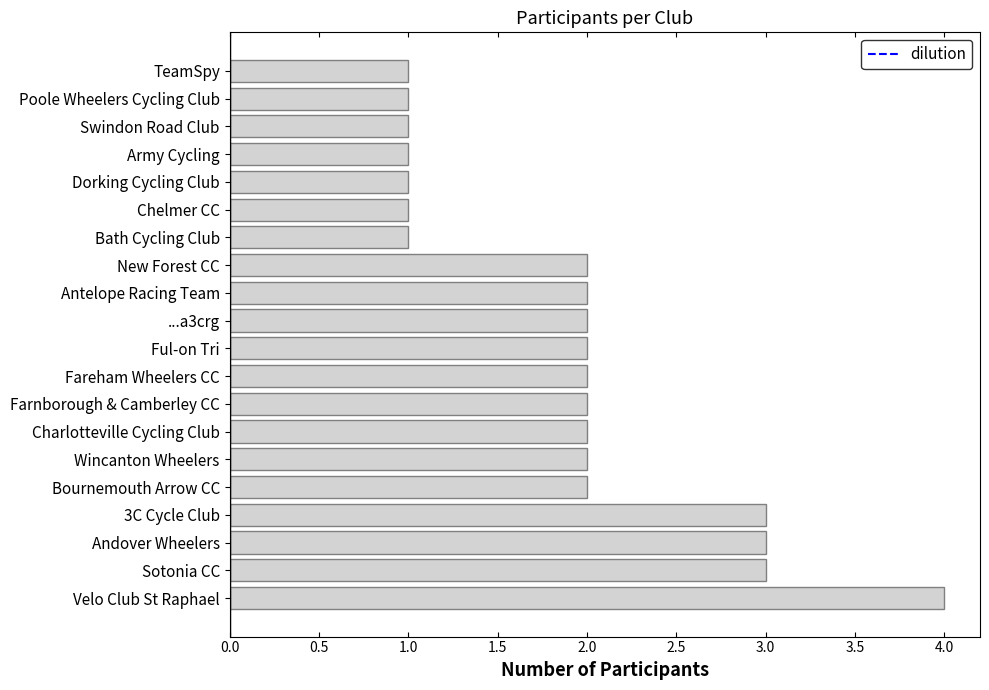

Which label corresponds to the largest value in the chart?

Velo Club St Raphael